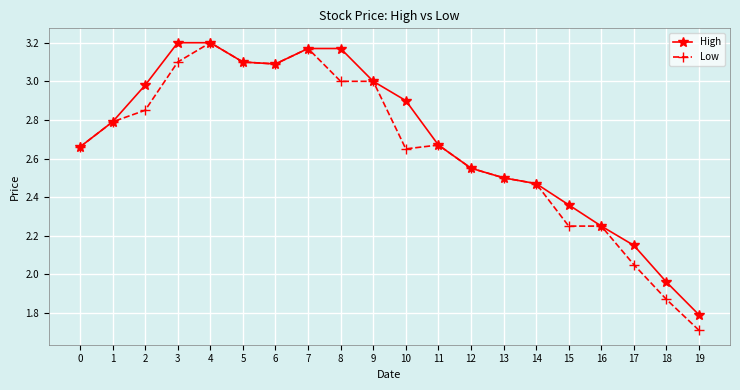

What is the value of the Low point at the 4th from the left?

3.1